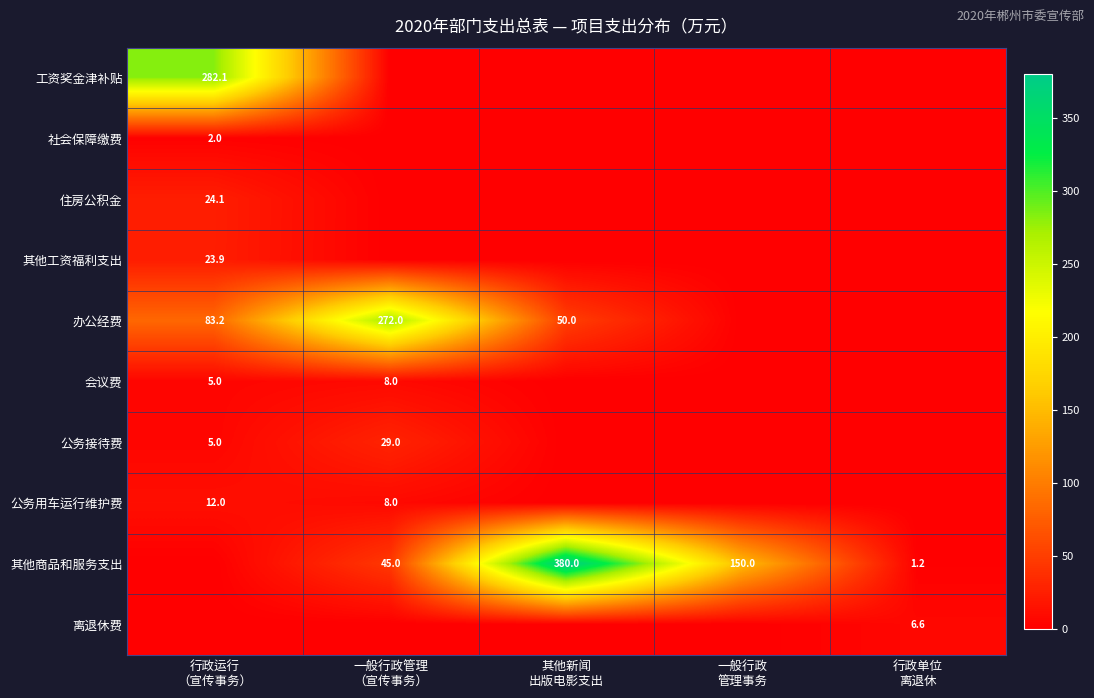

Which series has the largest total across all categories?

其他商品和服务支出